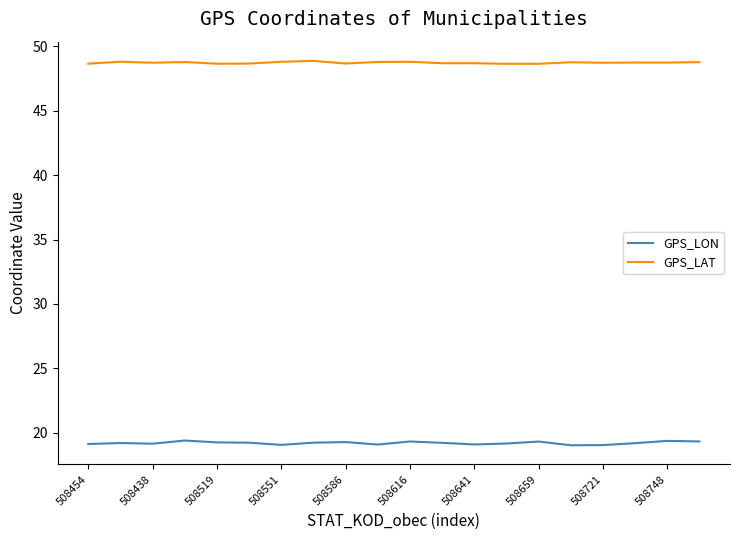

List the series in order of their peak value, lowest first.

GPS_LON, GPS_LAT